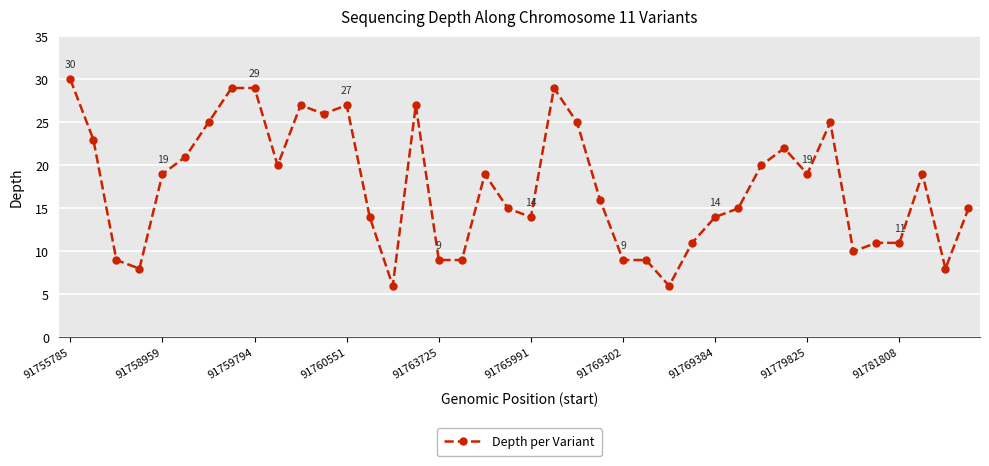

Is this an area chart (filled region under the line)?

No